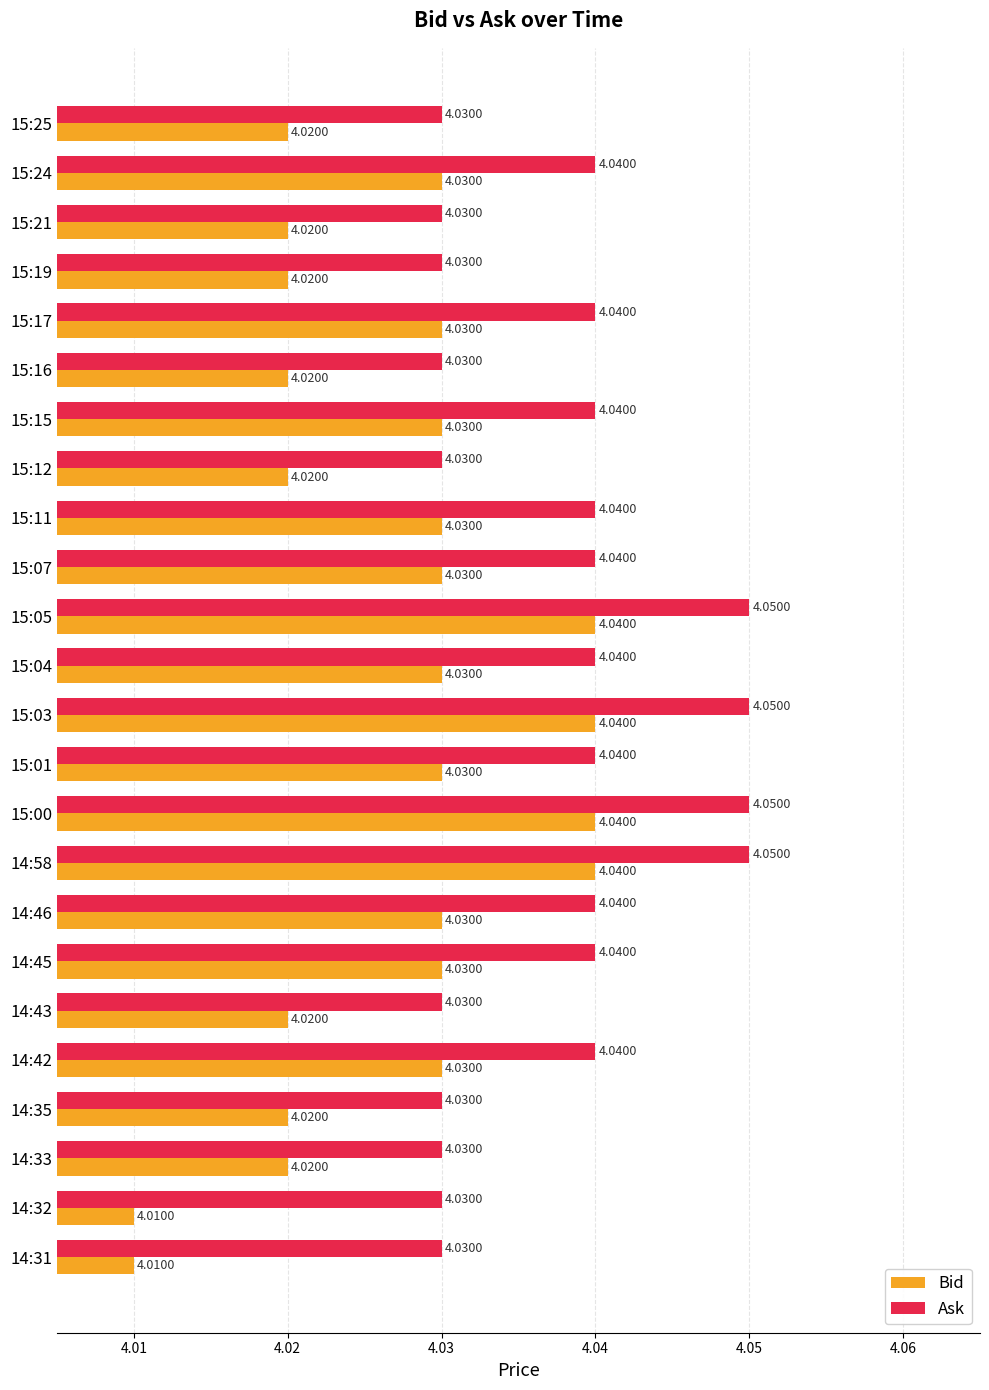

Rank the series by their average value, from highest to lowest.

Ask, Bid